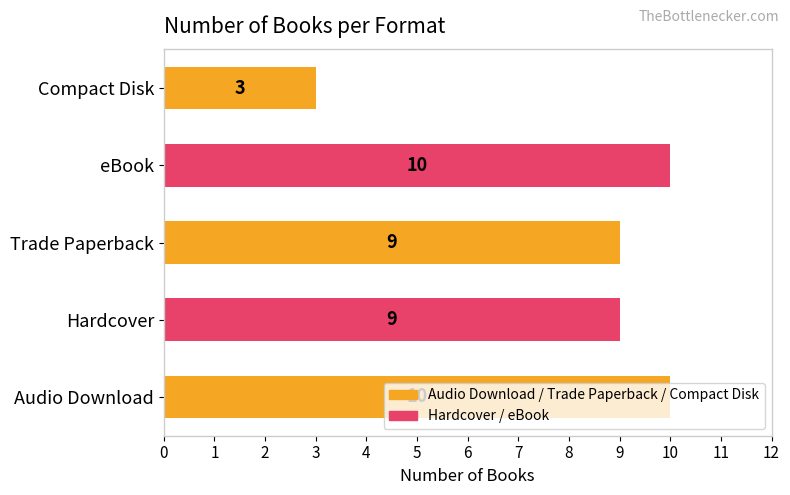

What is the sum of the values at Audio Download and eBook?

20